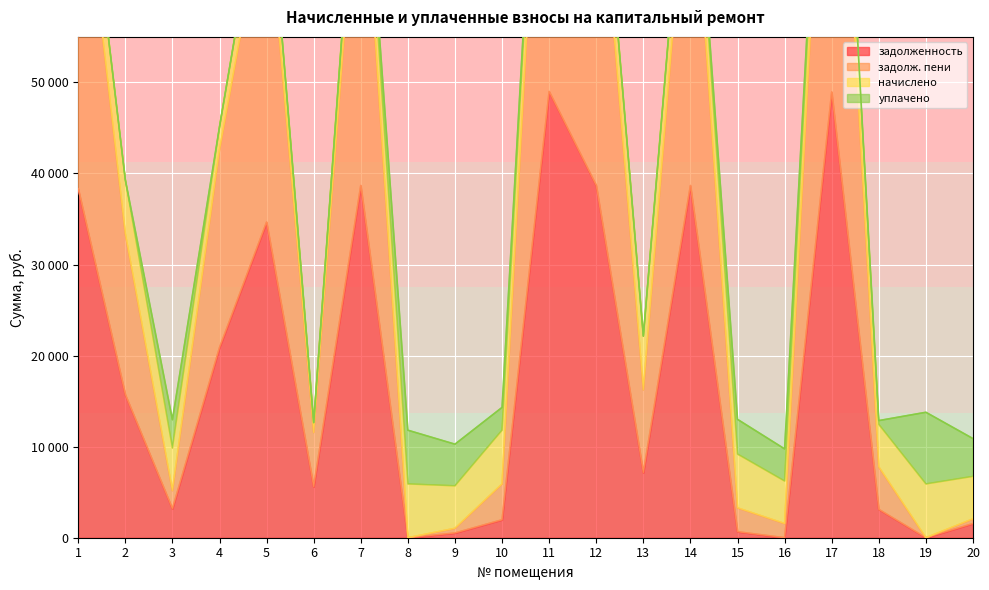

What is the sum of all задолженность values?

347268.0